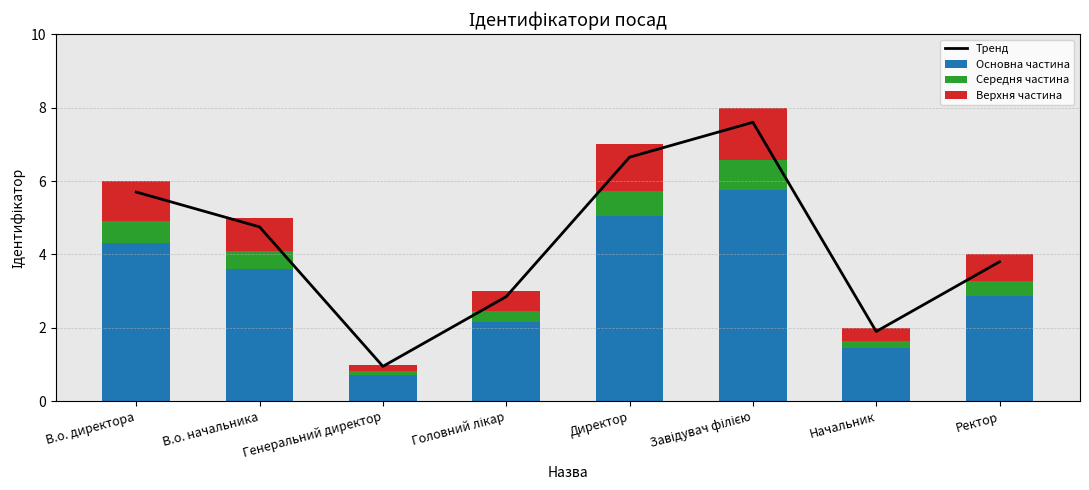

How many categories are shown in the chart?

8